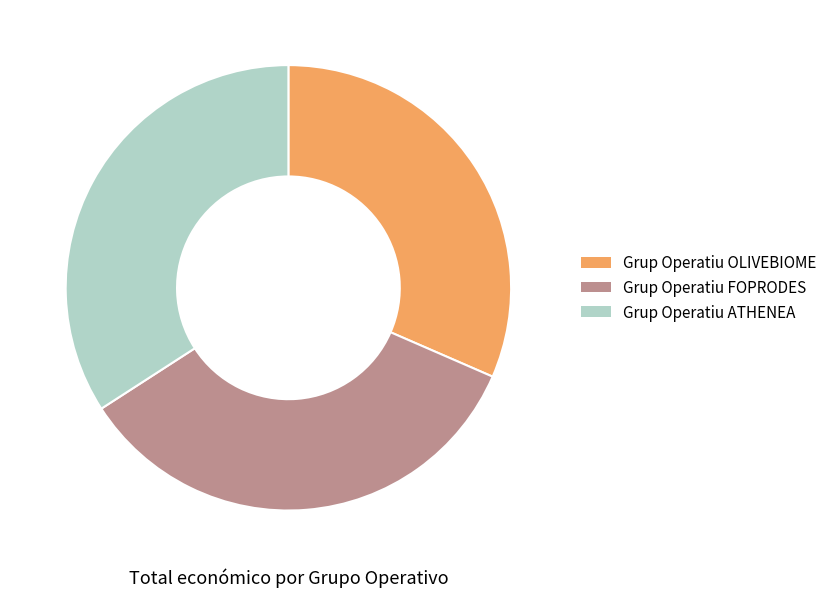

Is the sum of Grup Operatiu OLIVEBIOME and Grup Operatiu ATHENEA greater than half?

Yes